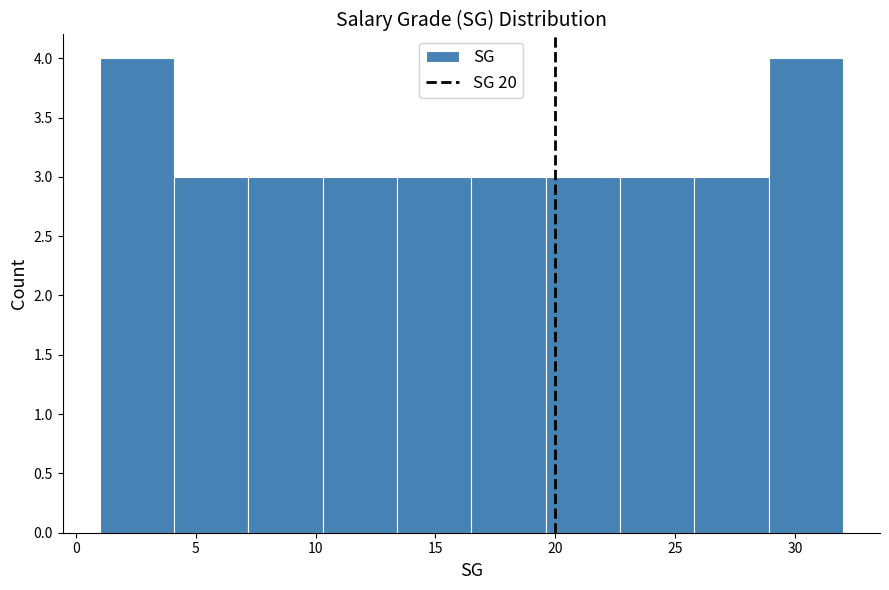

Reading left to right, transcribe this chart: for each bar, give the range it covers on the x-axis and its height. Neither the bar edges nor the heights are printed on the chart, so give them approximately, as read against the axes.

1.0 to 4.1: 4
4.1 to 7.2: 3
7.2 to 10.3: 3
10.3 to 13.4: 3
13.4 to 16.5: 3
16.5 to 19.6: 3
19.6 to 22.7: 3
22.7 to 25.8: 3
25.8 to 28.9: 3
28.9 to 32.0: 4